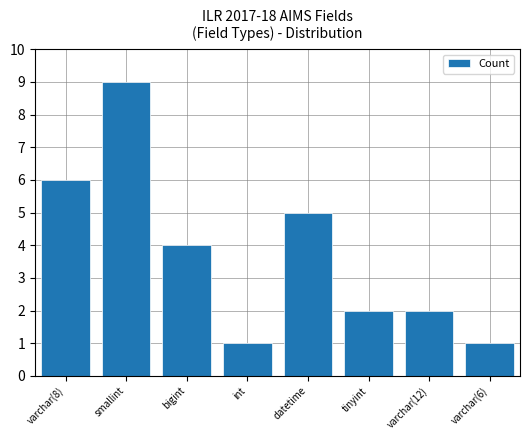

Are the bars grouped side by side (vs. stacked)?

No